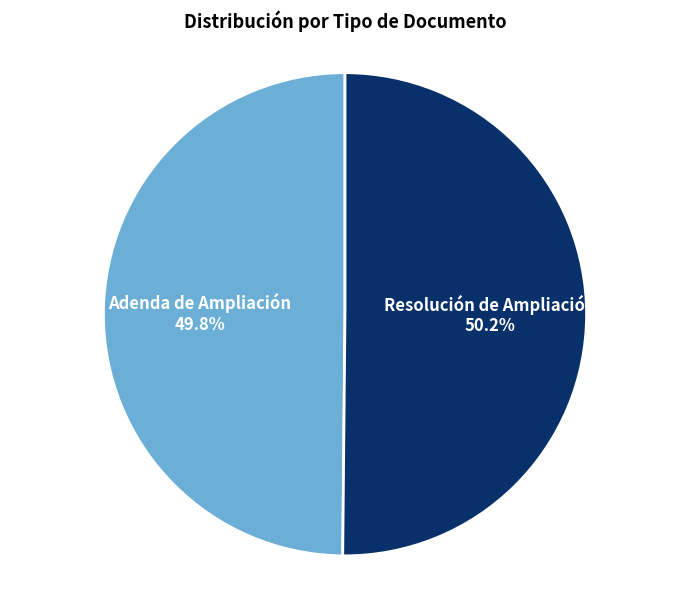

How many slices are in this pie chart?

2